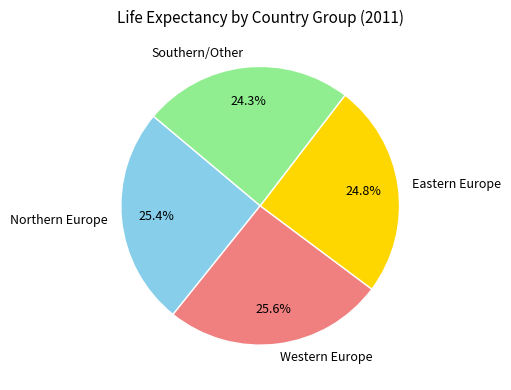

Count the number of slices in the pie.

4